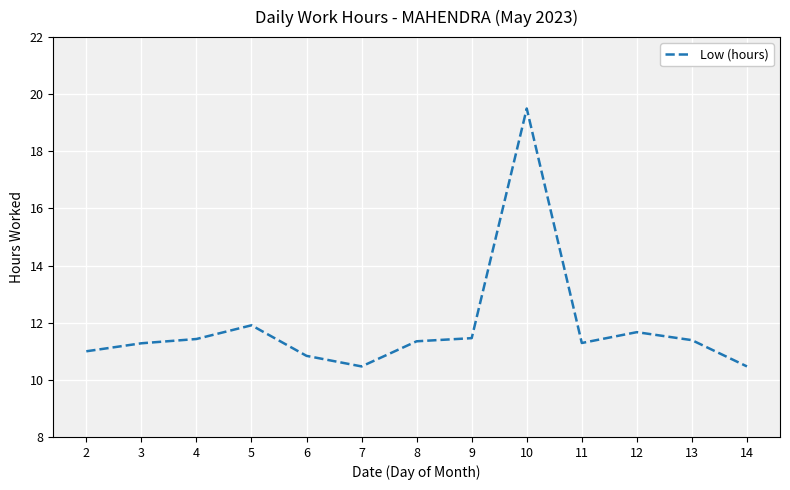

What value does the data have at 14?

10.5